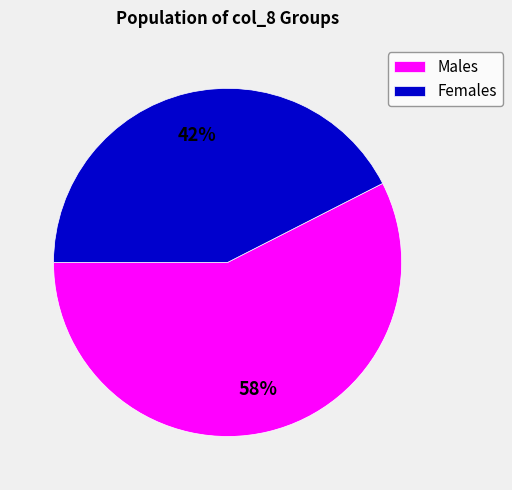

Which has a higher value, Males or Females?

Males